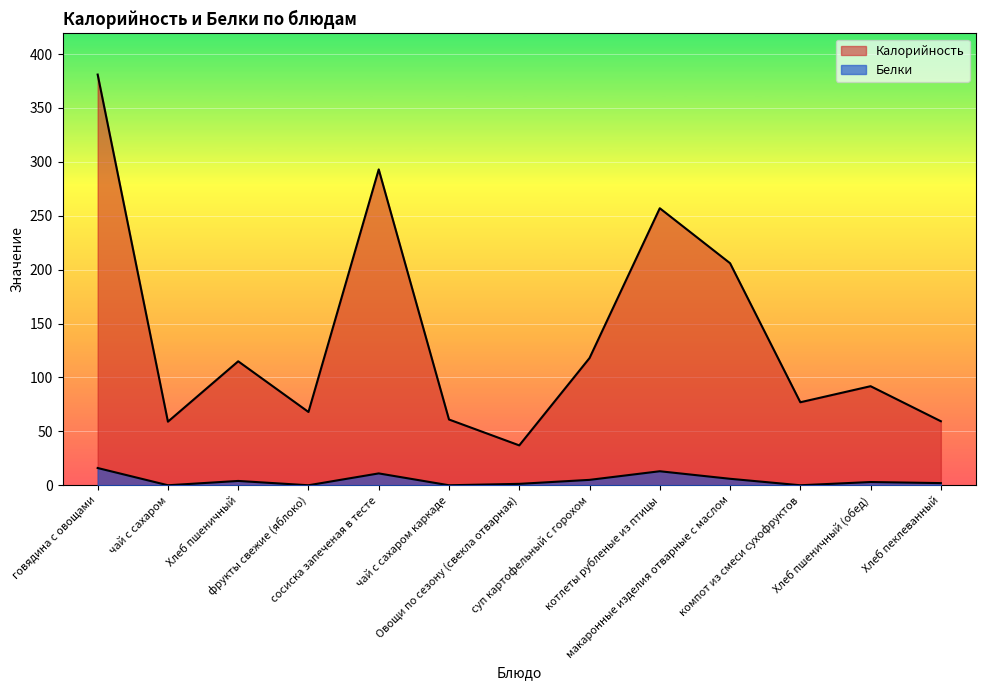

What is the highest value of the Белки series?

16.0